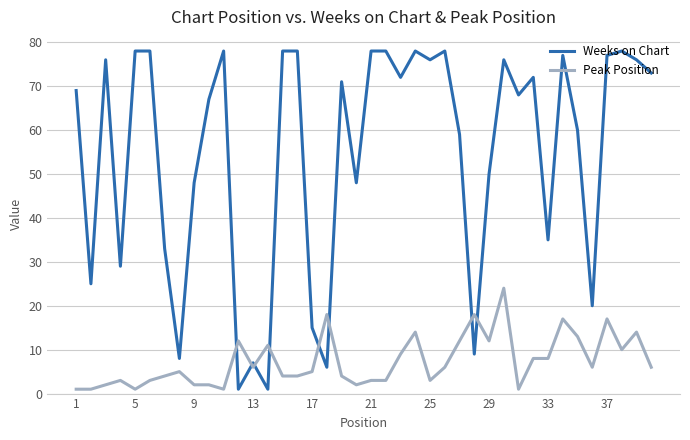

How many interior local valleys does the Weeks on Chart series have?

13